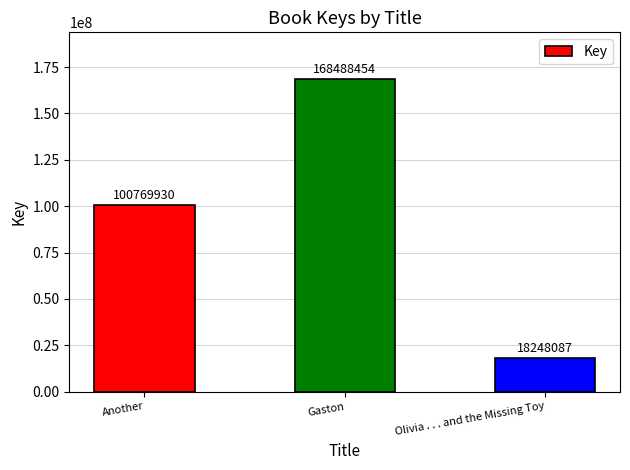

What is the average value?

95835490